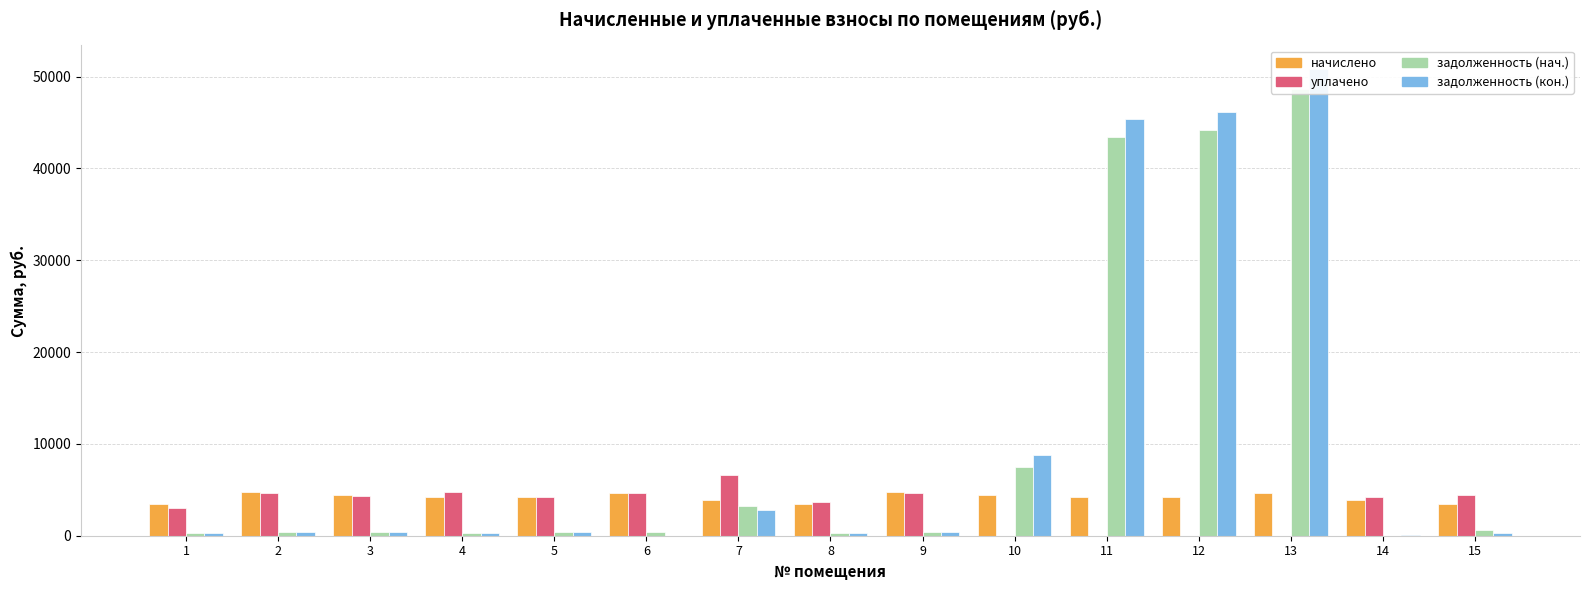

What are all the series names shown in the legend?

начислено, уплачено, задолженность (нач.), задолженность (кон.)